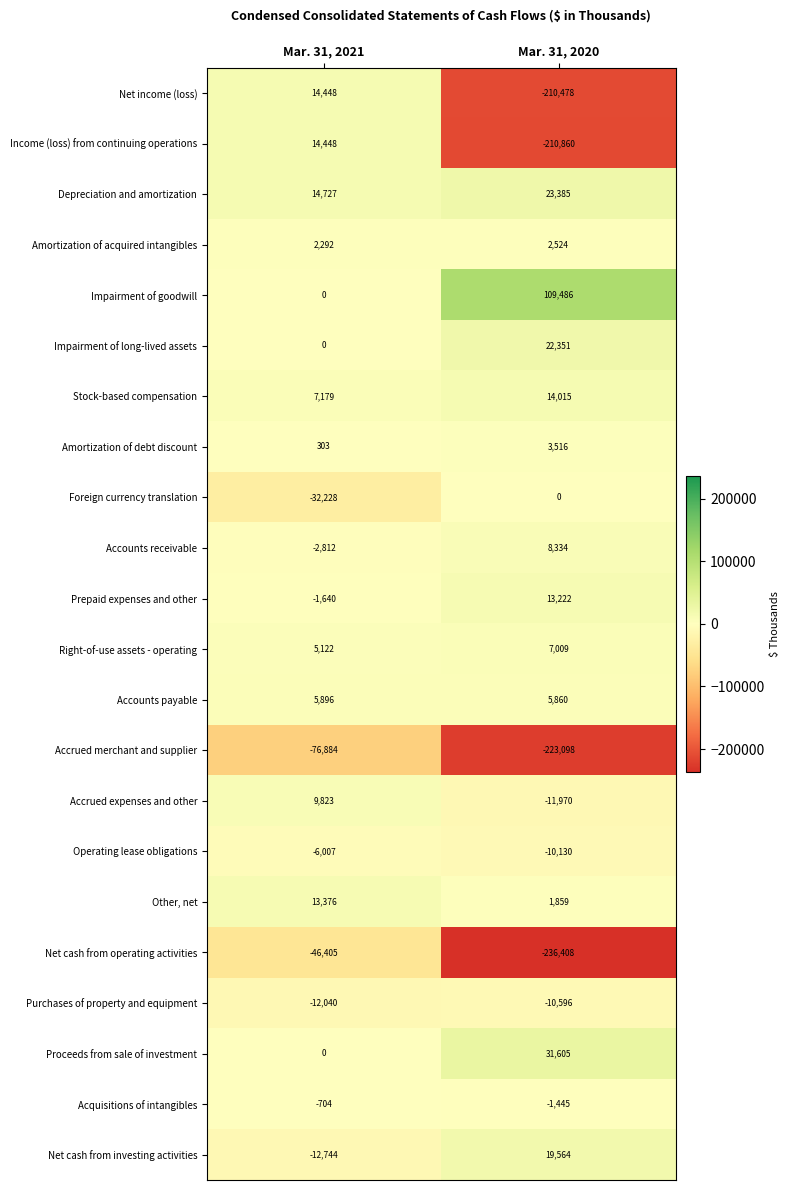

What is the sum of the Net income (loss) values at Mar. 31, 2020 and Mar. 31, 2021?

-196030